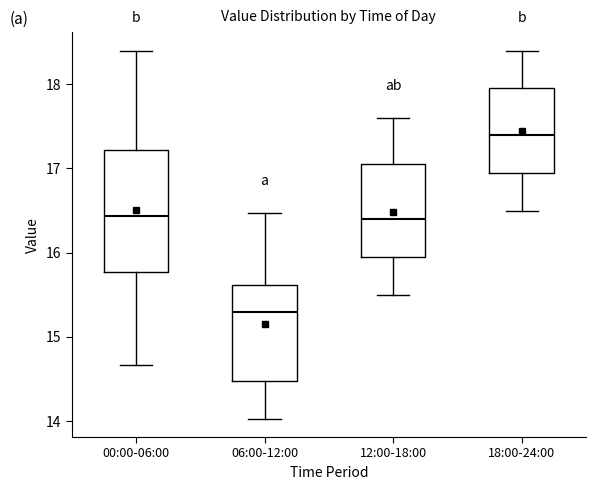

Comparing the boxes themselves (not the whiskers), which one is the tallest?

00:00-06:00